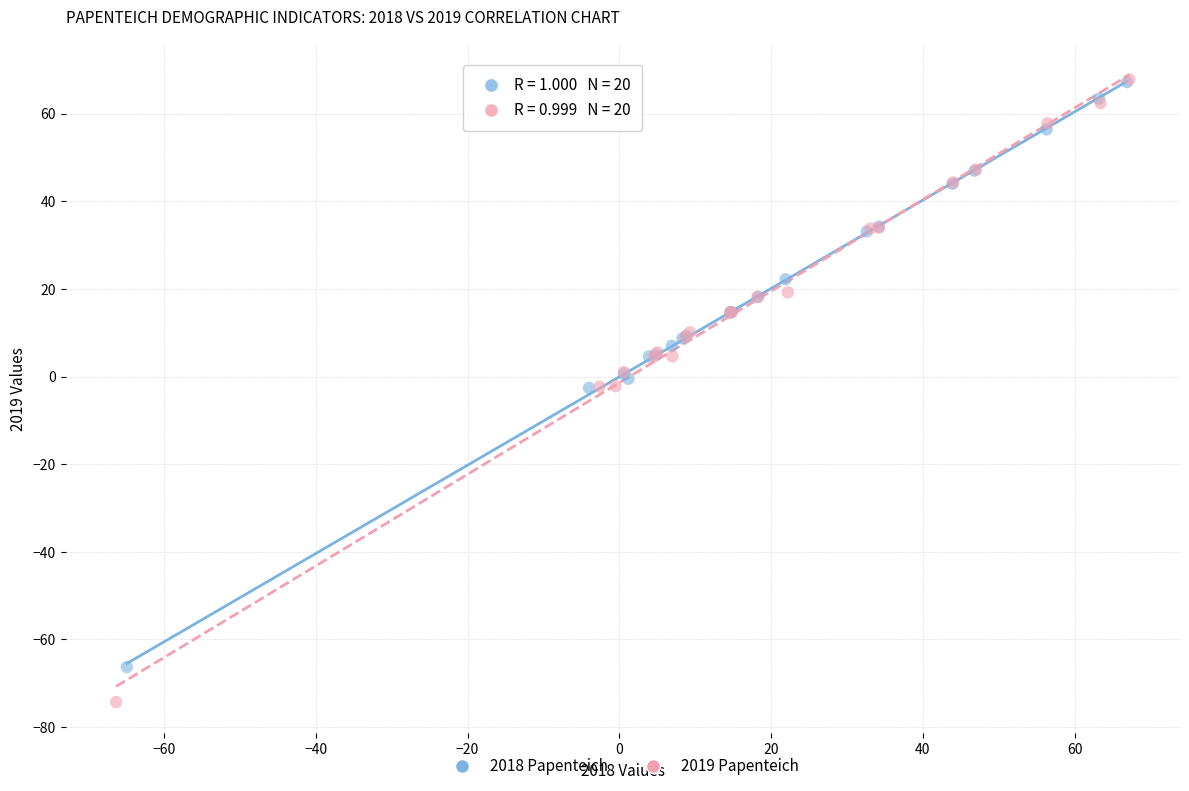

Which series has the largest Y range (max minus min)?

2019 Papenteich